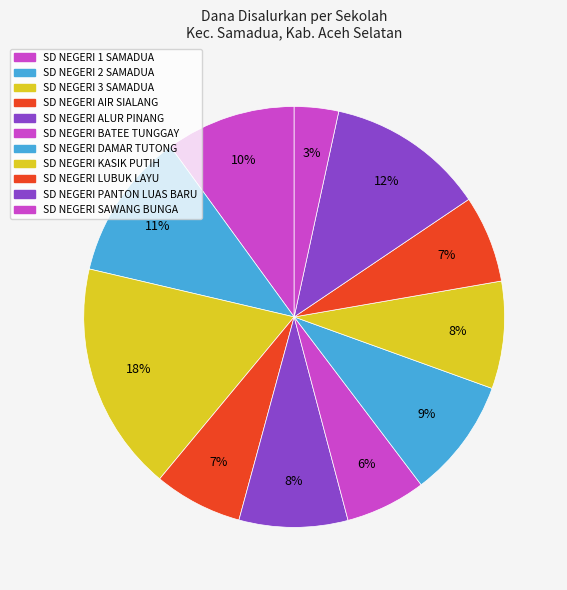

True or false: SD NEGERI SAWANG BUNGA accounts for 3% of the total.

True